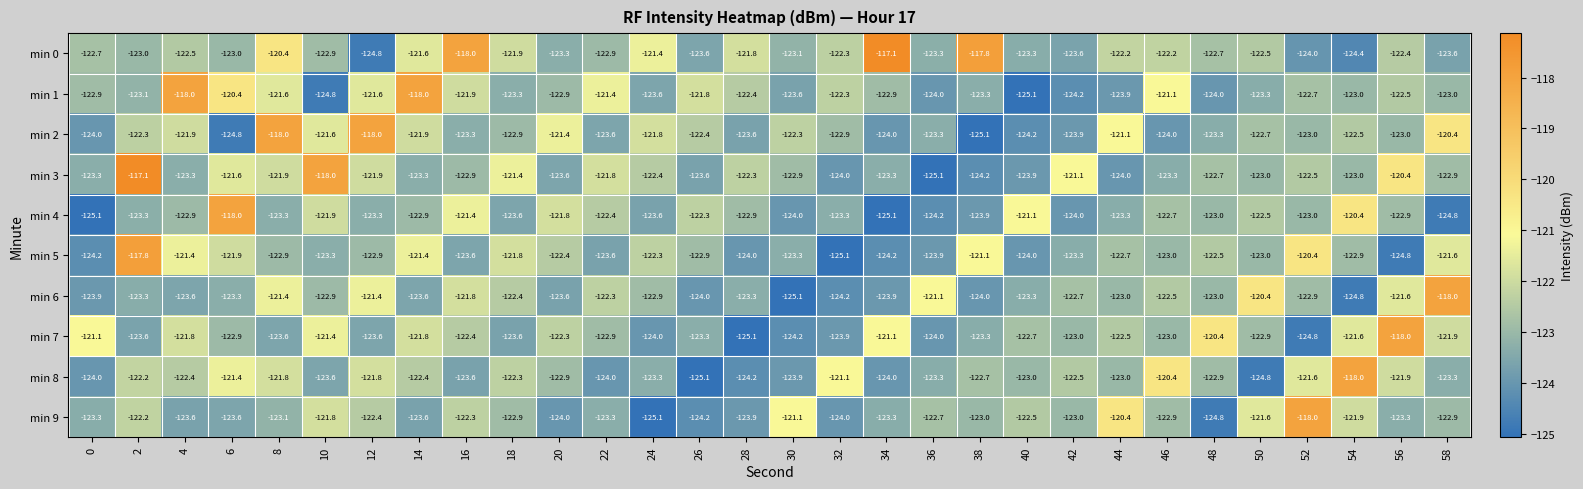

Between 0 and 32, which series saw the biggest shift?

min 8